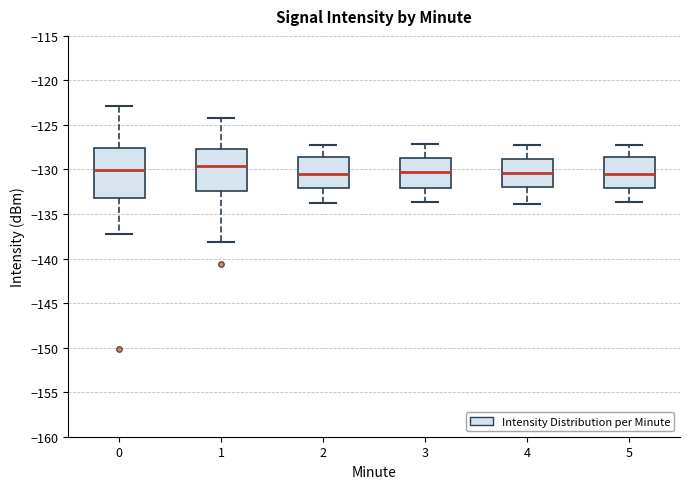

Reading left to right, transcribe this box plot: for each box, give where its median line is, the range the box spans, and where its two whiskers end, as read against the y-axis. The values are not printed on the chart, so give them approximately, as read against the axis.

0: median -130.0, box -133.0 to -127.5, whiskers -137.0 to -123.0
1: median -129.5, box -132.5 to -127.5, whiskers -138.0 to -124.0
2: median -130.5, box -132.0 to -128.5, whiskers -134.0 to -127.5
3: median -130.5, box -132.0 to -128.5, whiskers -133.5 to -127.0
4: median -130.5, box -132.0 to -129.0, whiskers -134.0 to -127.0
5: median -130.5, box -132.0 to -128.5, whiskers -133.5 to -127.5